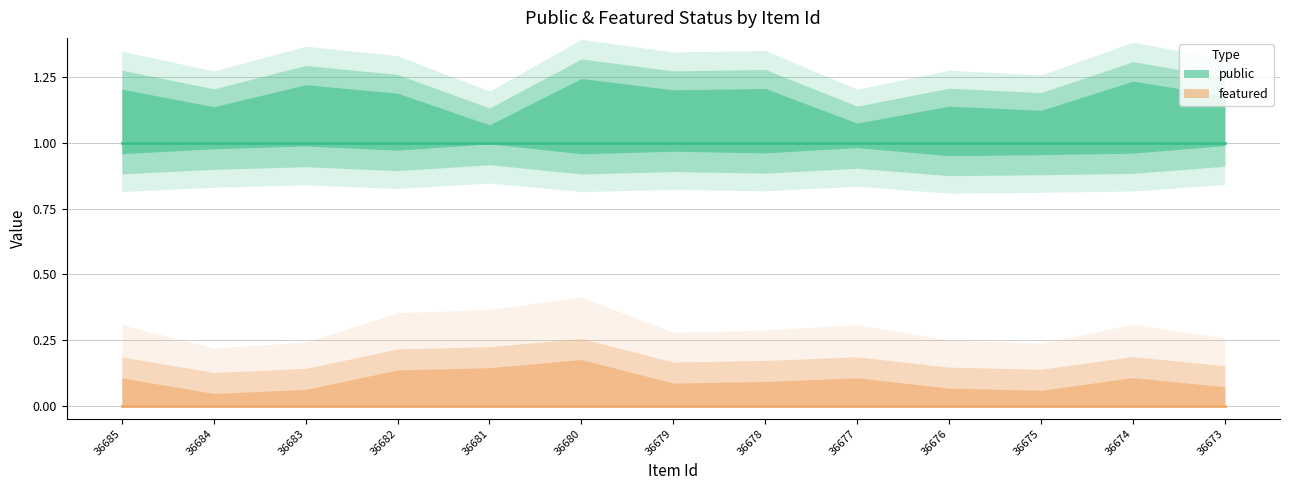

True or false: public has more than 0 points higher than both neighbors.

False